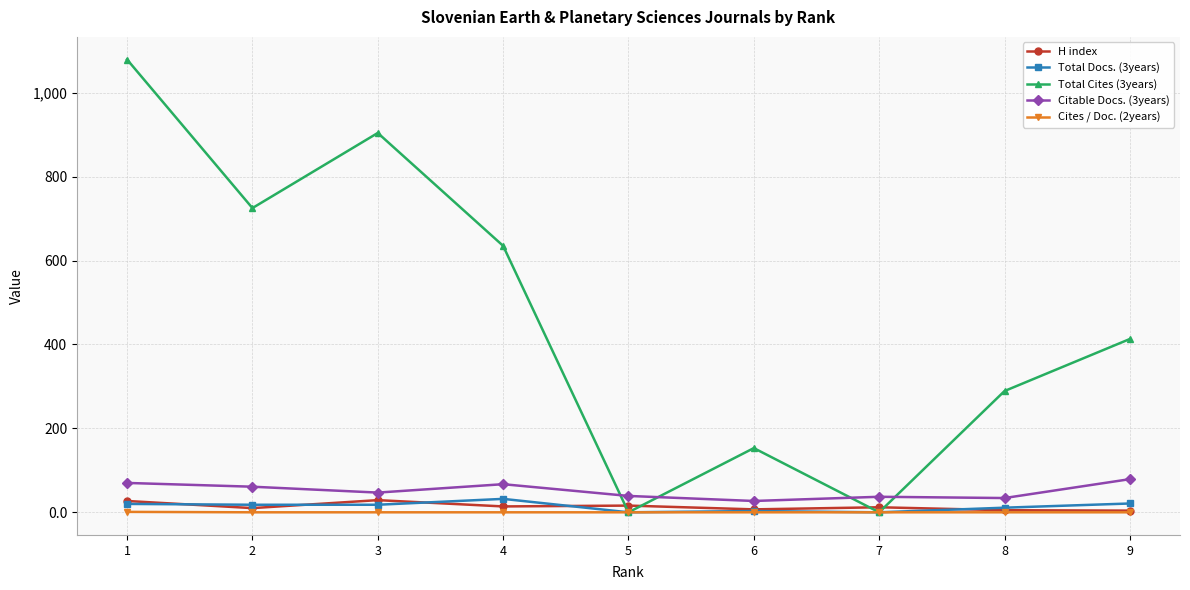

Where is the first local minimum for Citable Docs. (3years)?

3